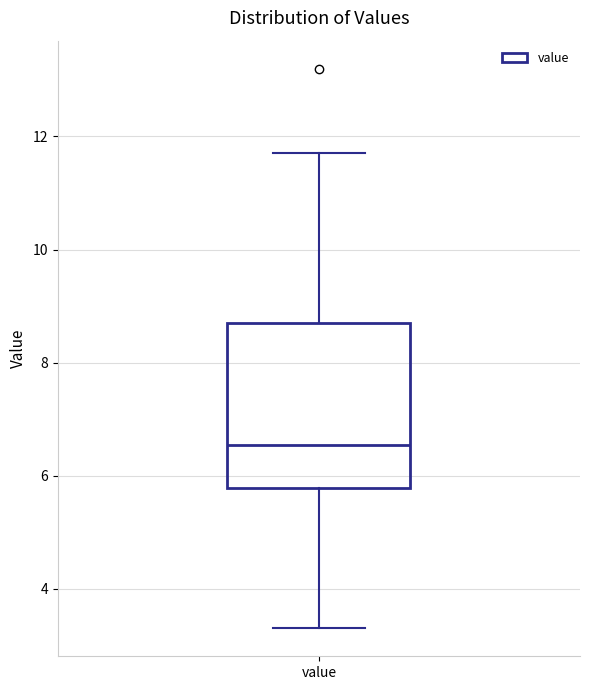

Where does the median line of the box for value sit on the y-axis? The values are not printed on the chart, so give them approximately, as read against the axis.

6.6